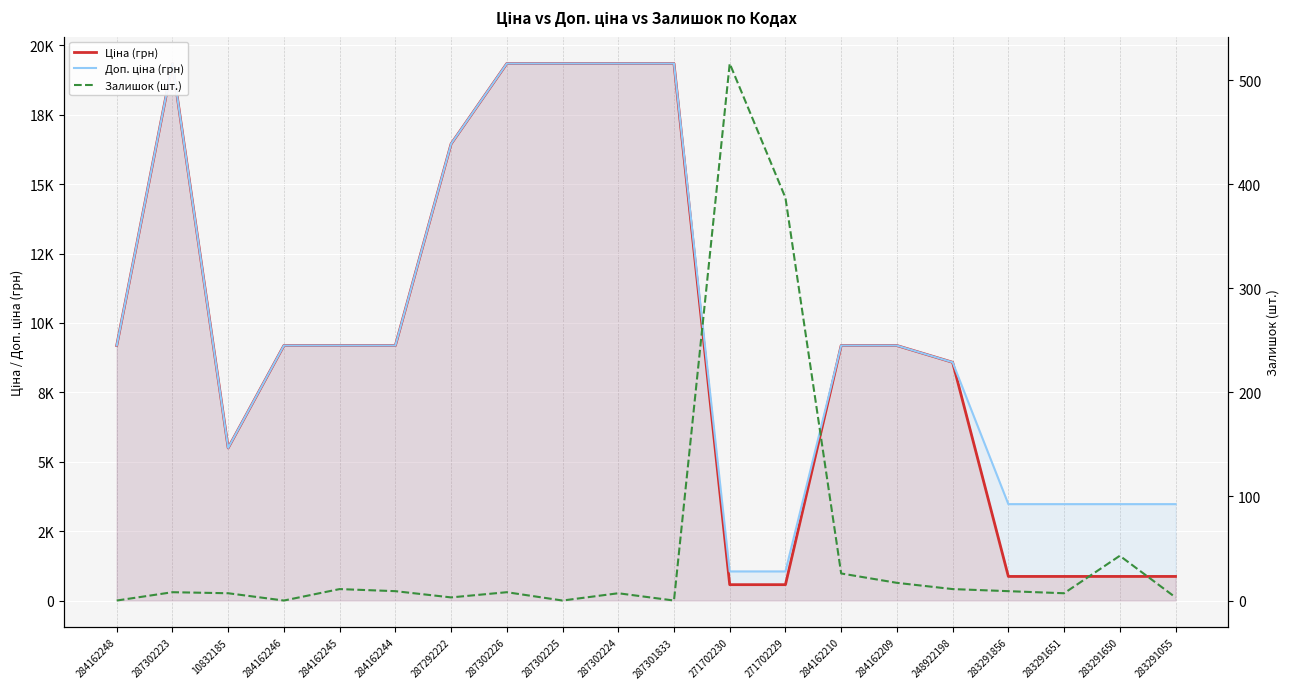

What is the difference between the maximum and minimum values in the Ціна (грн) series?

18771.5